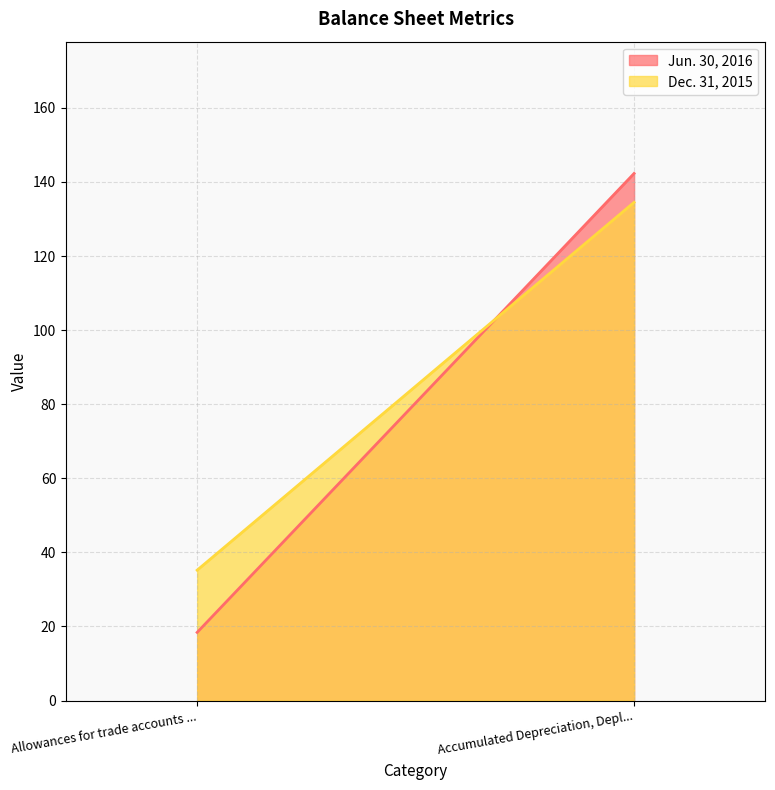

What is the greatest value displayed?

142.3